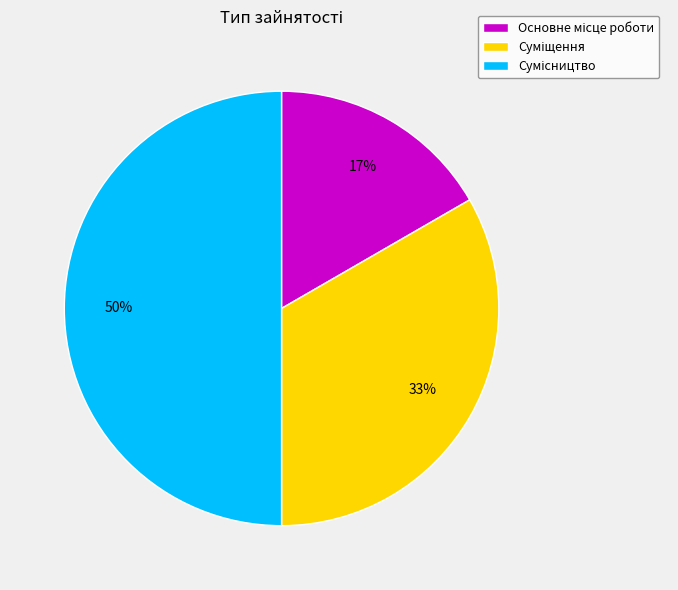

To the nearest percent, what is the difference between the largest and smallest slice percentages?

33%